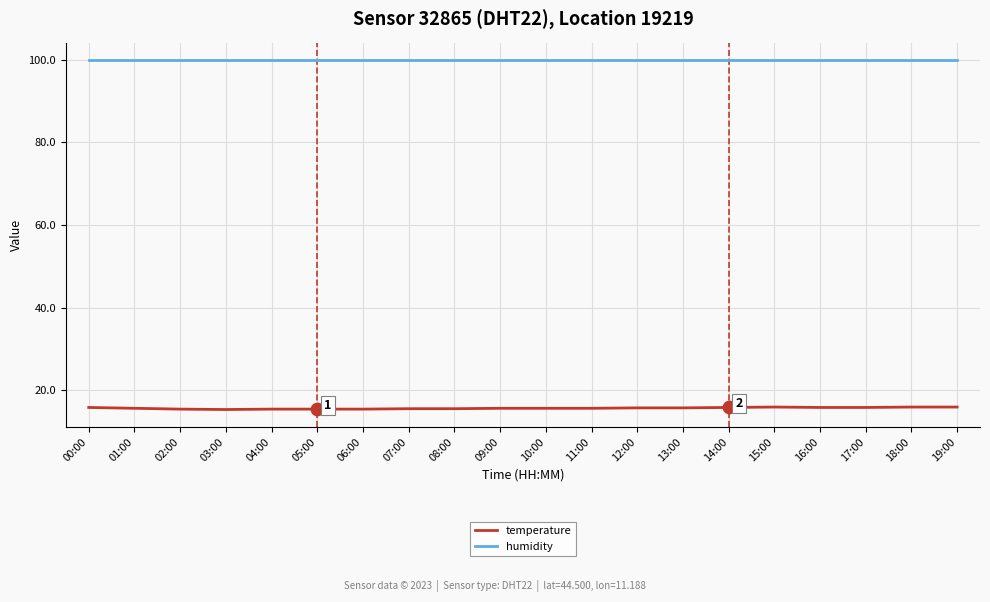

What is the total value across all series at 00:00?

115.7